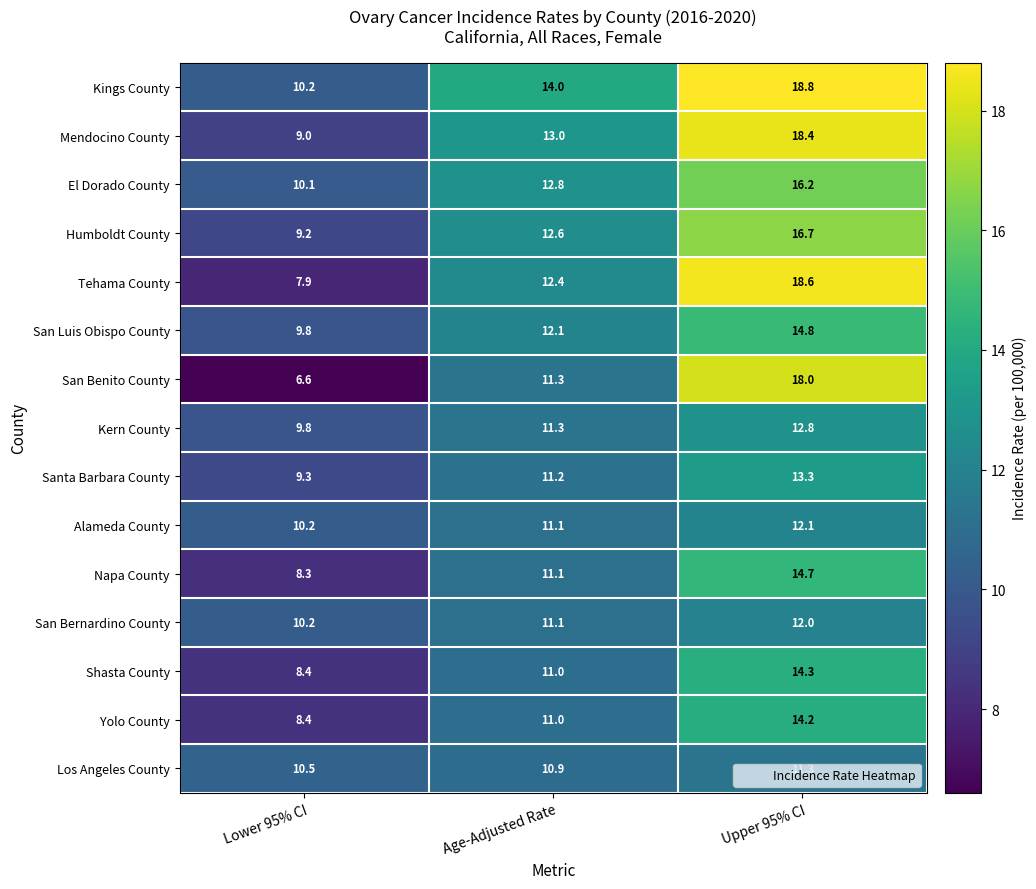

Which series has the widest spread of values?

San Benito County